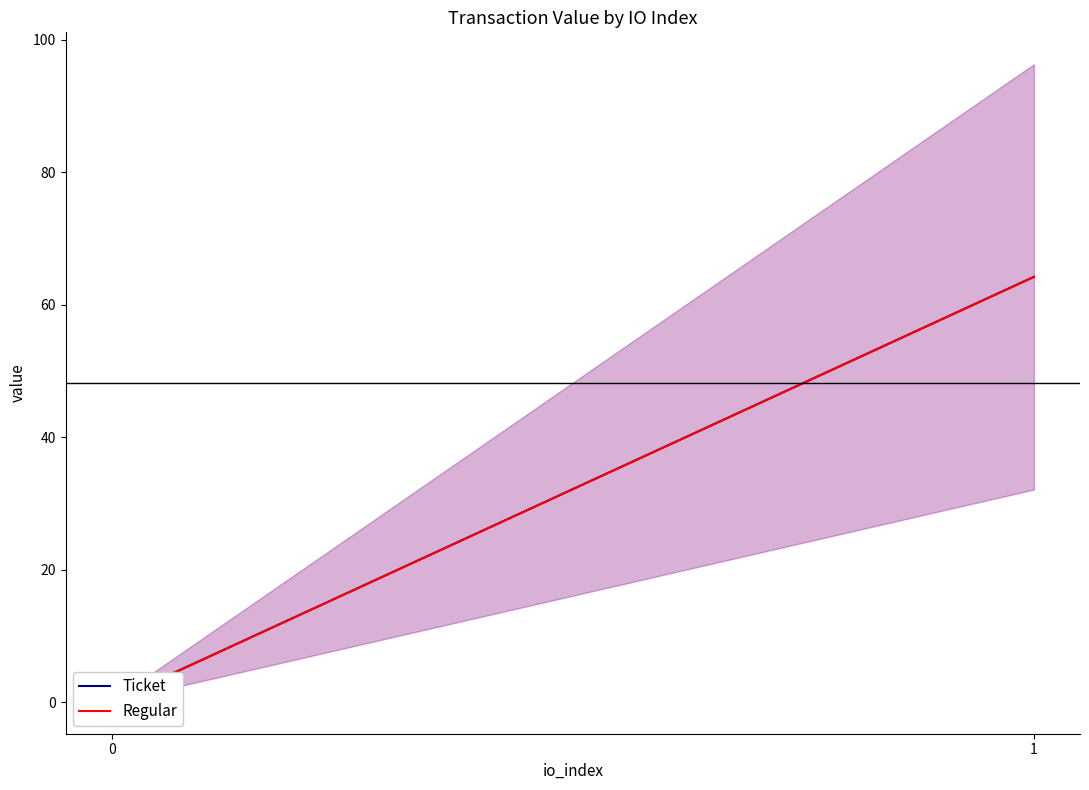

Which category has the highest value across all series?

1